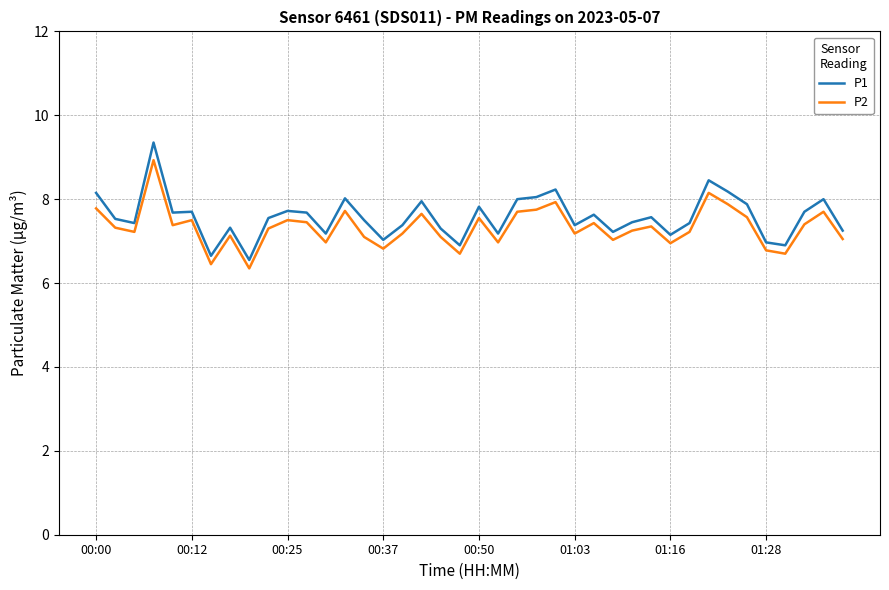

What is the highest value of the P2 series?

8.9